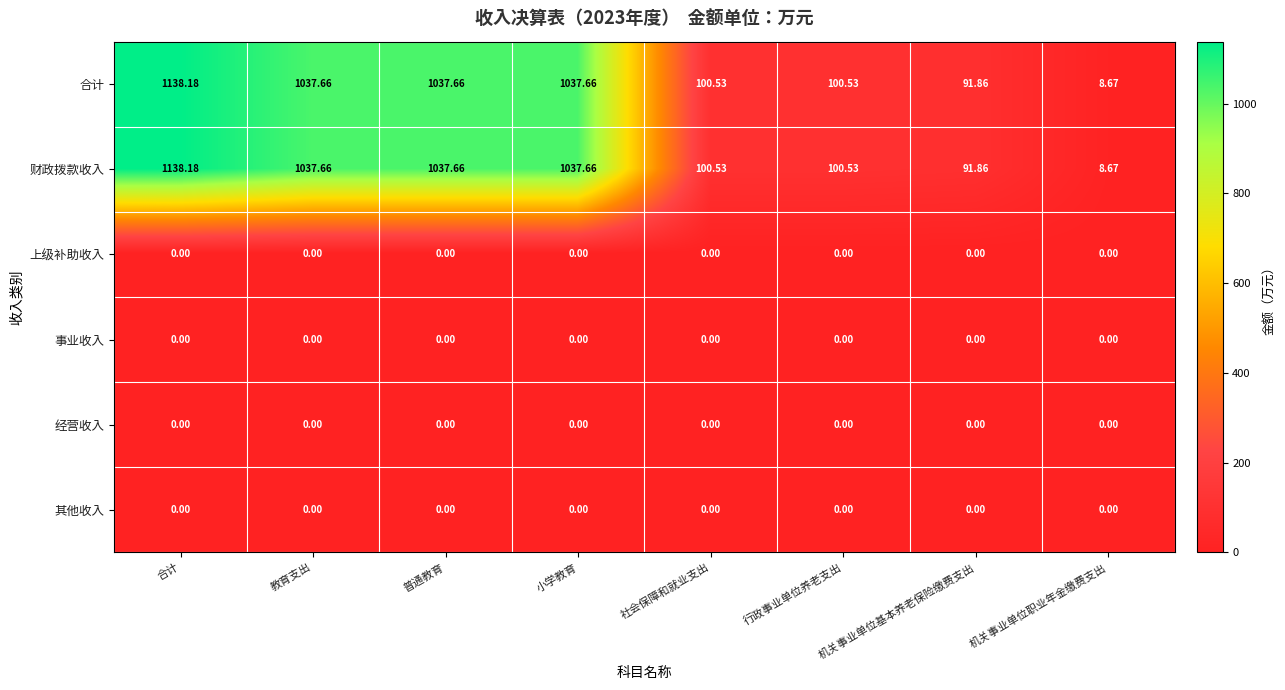

Which label corresponds to the largest value in the chart?

合计